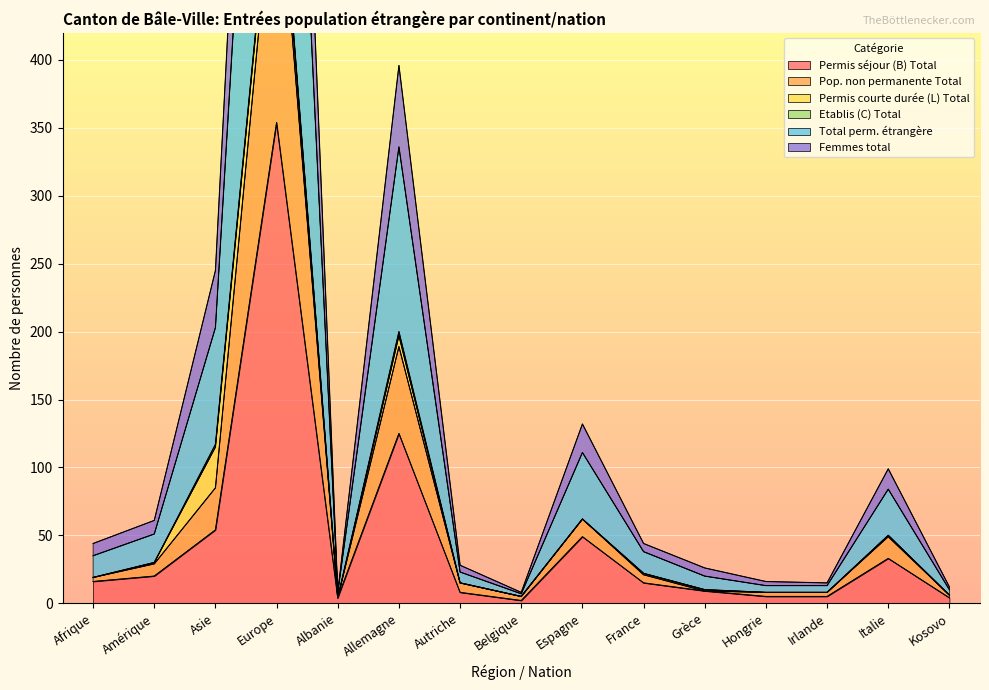

True or false: Total perm. étrangère has a value of 36 at Autriche.

False